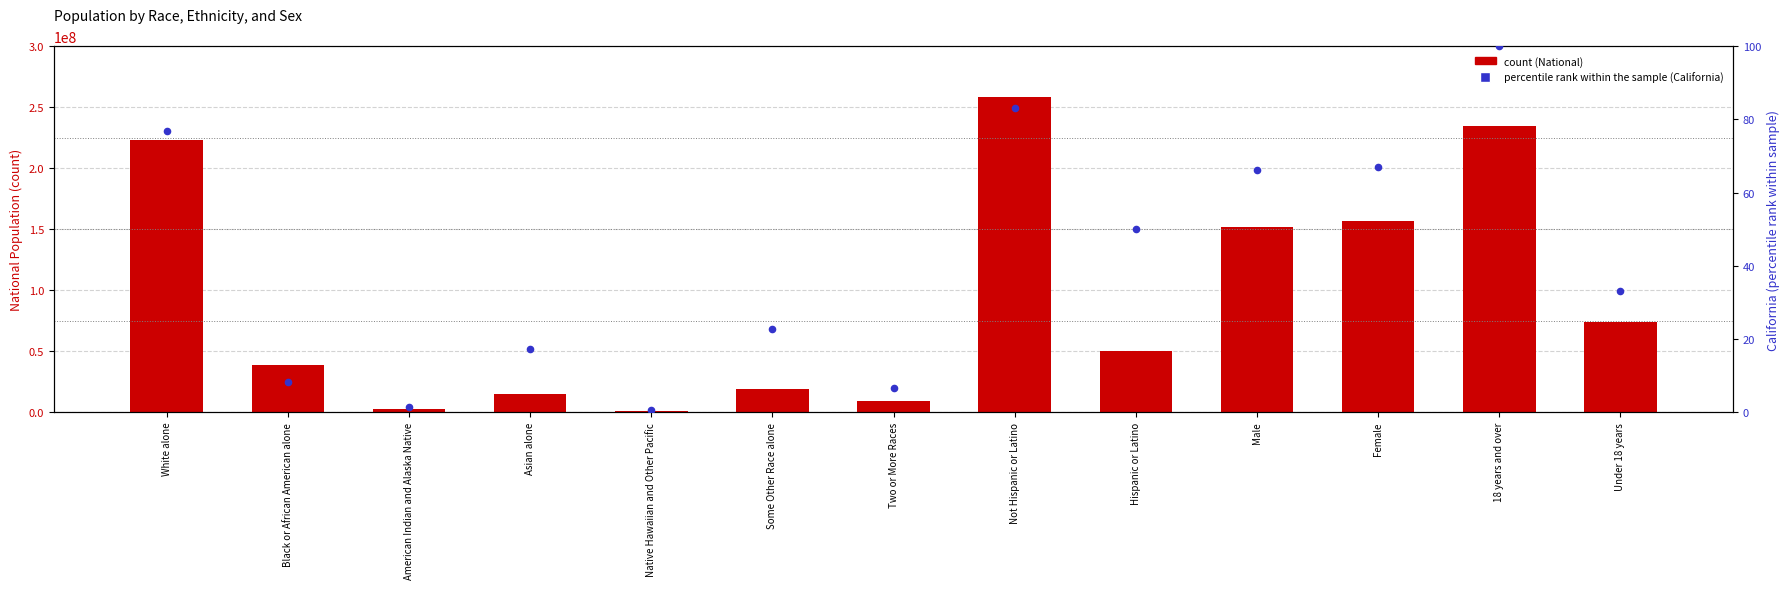

Which series has the largest Y range (max minus min)?

National (count)